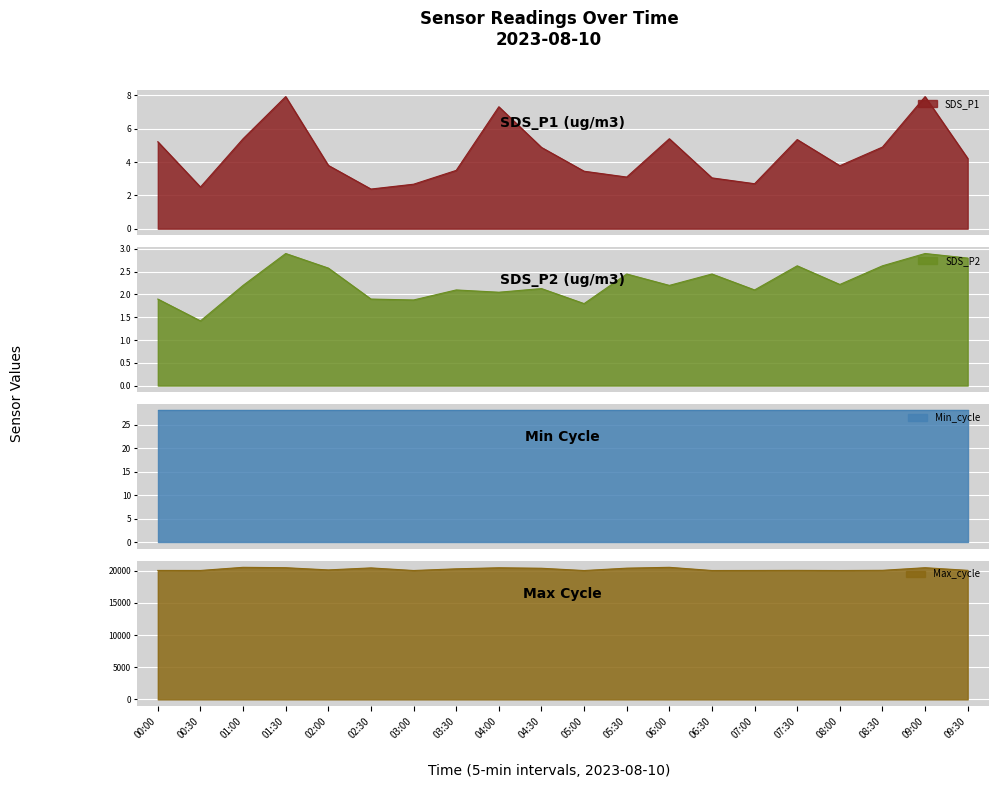

Does the chart display data point markers on the line(s)?

No